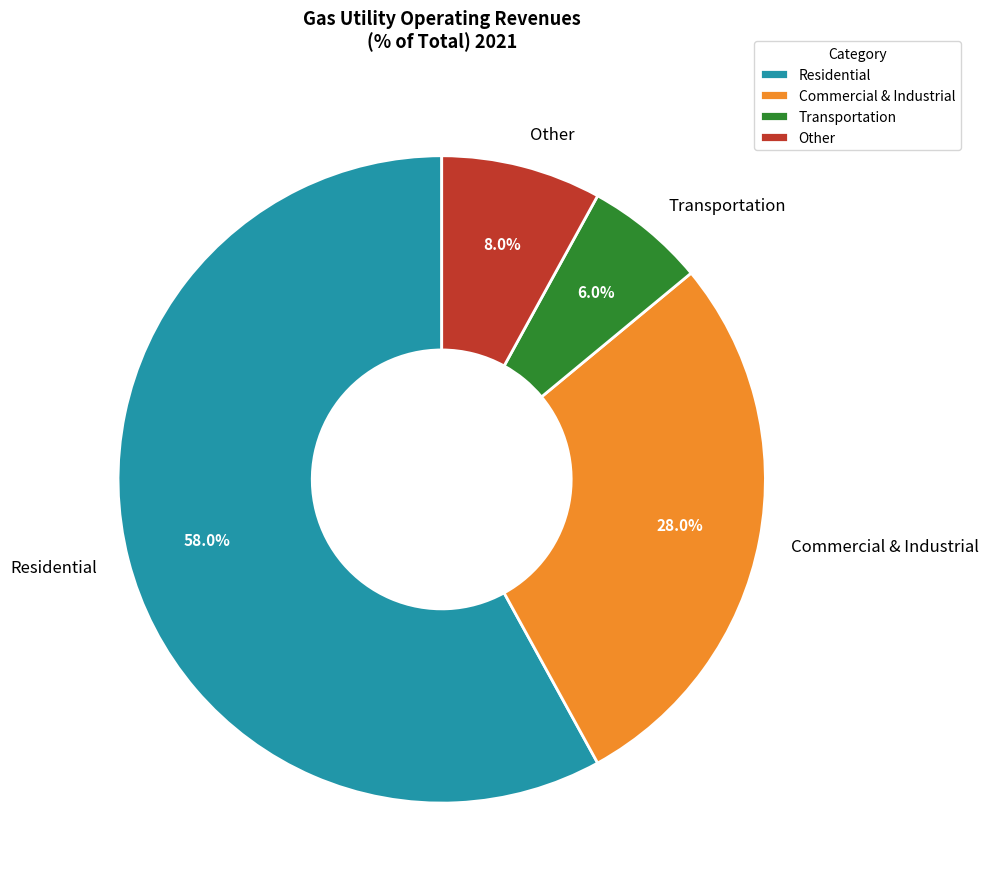

Between Transportation and Other, which is larger?

Other